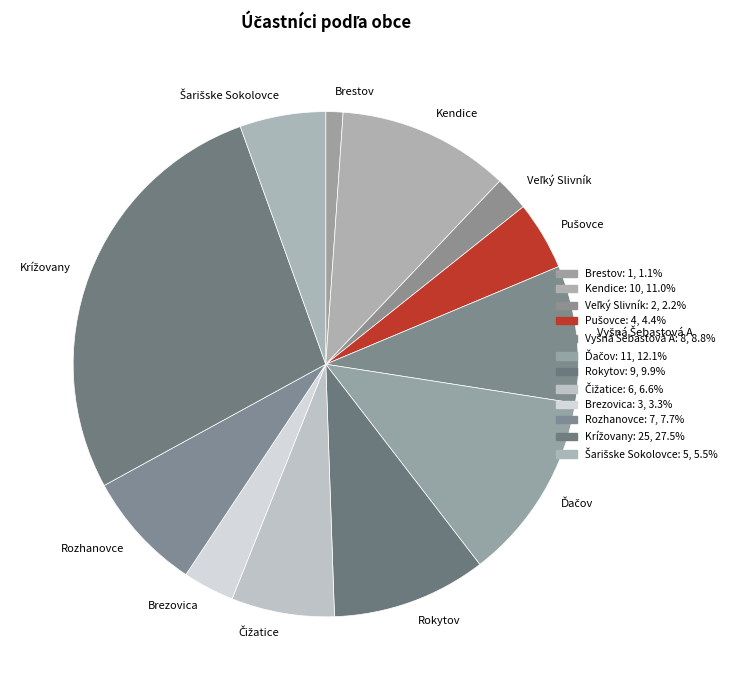

Which category has the smallest portion of the pie?

Brestov